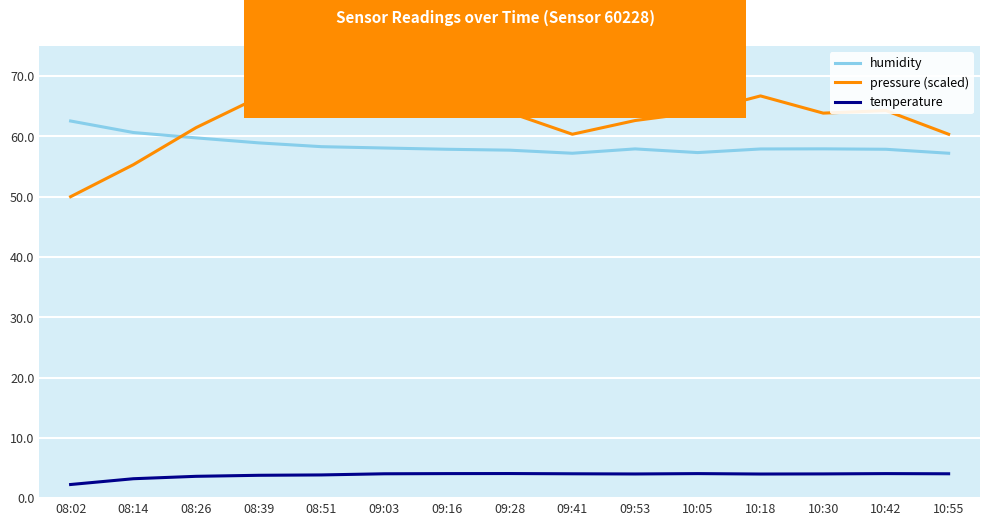

Count the number of data series in this chart.

3